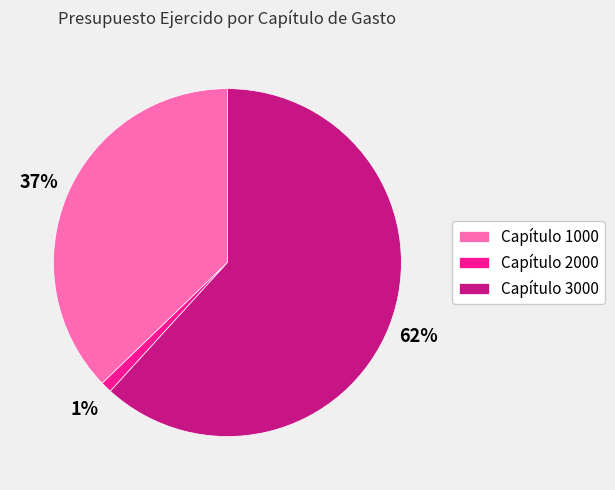

Count the number of slices in the pie.

3